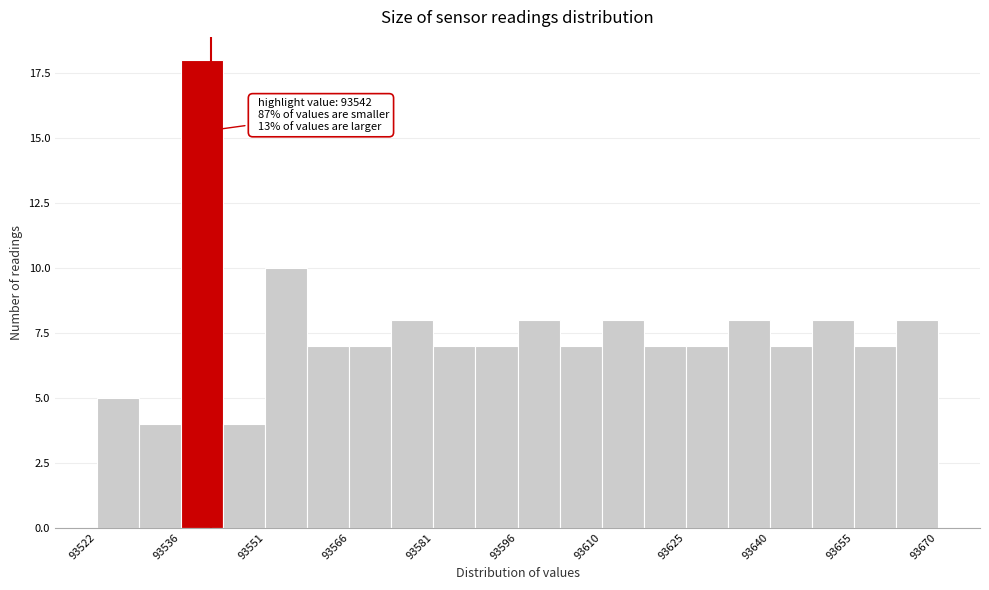

Read against the x-axis, roughly where is the centre of the tallest bar?

93540